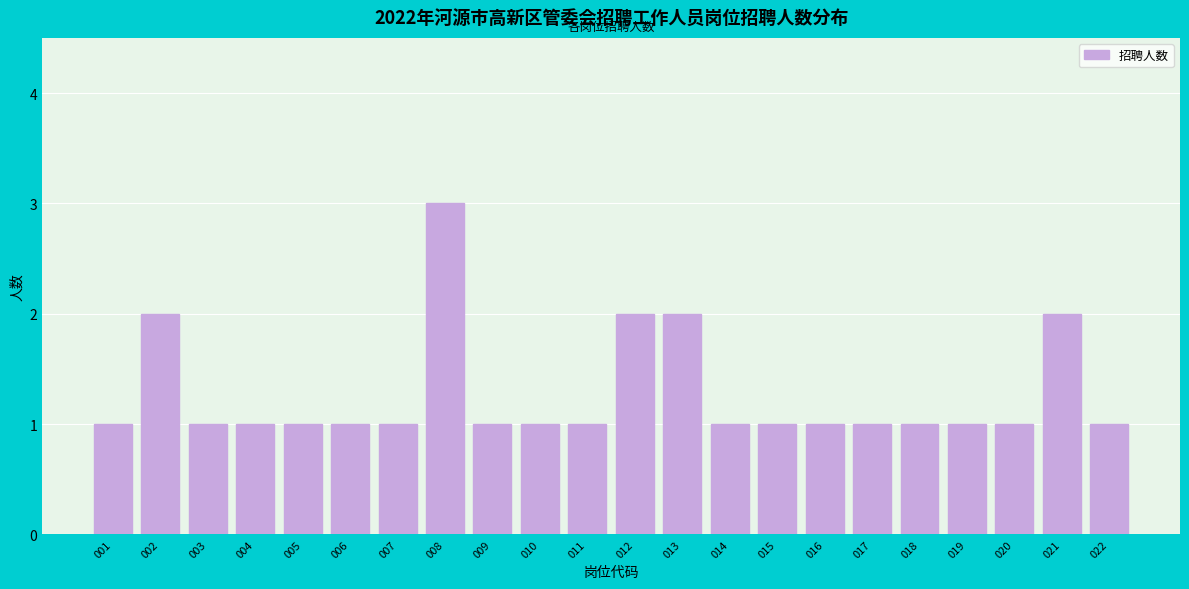

Reading left to right, extract all data points from this chart.

1	2	1	1	1	1	1	3	1	1	1	2	2	1	1	1	1	1	1	1	2	1